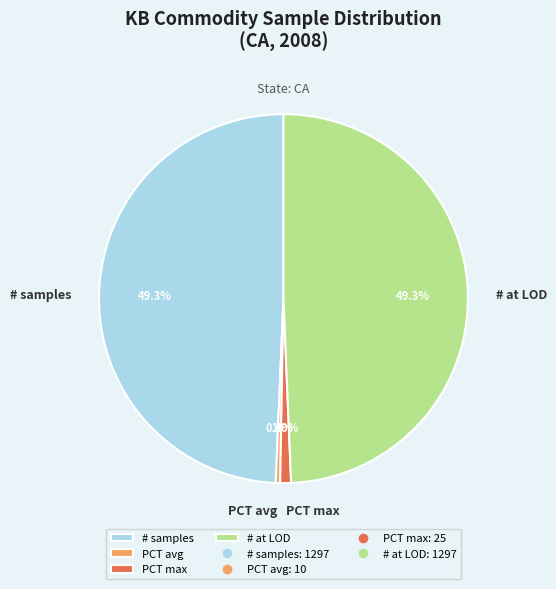

What is the total percentage of # samples and PCT max?

50.3%